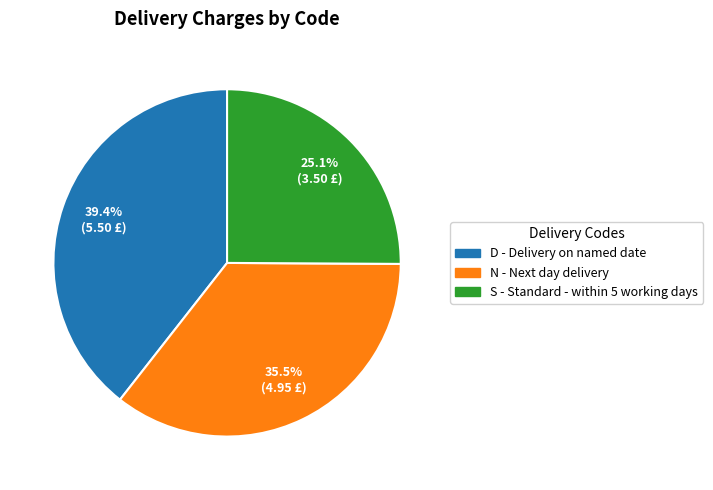

Combined, what portion of the pie is D and S?

64.5%